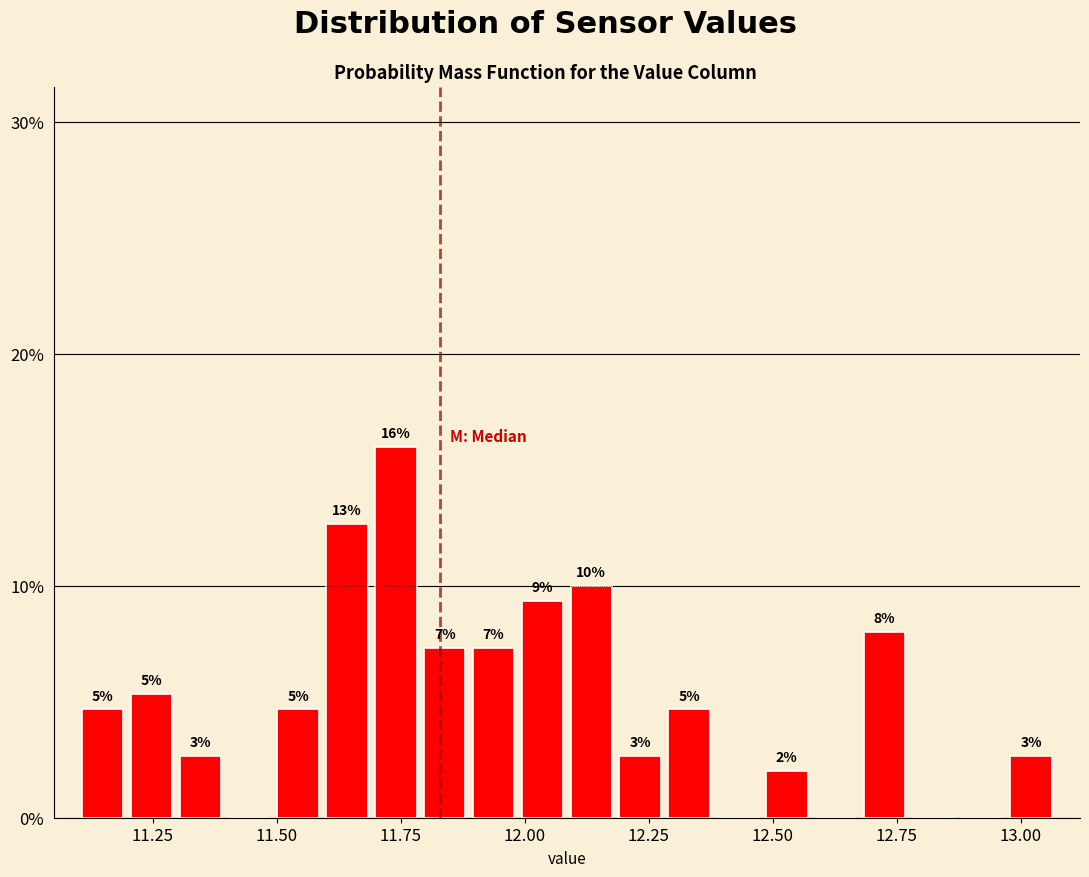

Around what value on the x-axis is the tallest bar? Give the approximate position of its centre, as read against the axis.

11.75